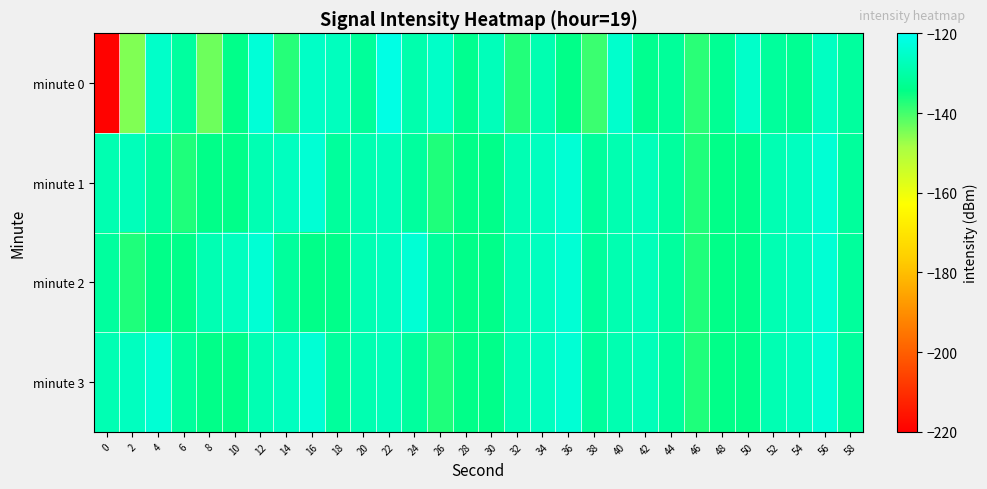

Reading left to right, transcribe all the data shown in this chart.

minute 0: 0=-219.4	2=-145.2	4=-125.1	6=-131.1	8=-143.5	10=-134.0	12=-123.2	14=-137.4	16=-125.5	18=-126.7	20=-131.8	22=-121.5	24=-129.0	26=-125.4	28=-133.3	30=-127.3	32=-137.3	34=-128.5	36=-134.2	38=-139.2	40=-124.9	42=-133.2	44=-131.8	46=-137.9	48=-132.6	50=-125.1	52=-131.4	54=-132.9	56=-126.2	58=-131.2
minute 1: 0=-128.5	2=-127.3	4=-131.3	6=-136.9	8=-134.2	10=-134.0	12=-128.2	14=-126.6	16=-123.5	18=-131.4	20=-128.5	22=-127.3	24=-131.3	26=-136.9	28=-134.2	30=-134.0	32=-128.2	34=-126.6	36=-123.5	38=-131.4	40=-128.5	42=-127.3	44=-131.3	46=-136.9	48=-134.2	50=-134.0	52=-128.2	54=-126.6	56=-123.5	58=-131.4
minute 2: 0=-131.3	2=-136.9	4=-134.2	6=-134.0	8=-128.2	10=-126.6	12=-123.5	14=-131.4	16=-134.2	18=-134.0	20=-128.2	22=-126.6	24=-123.5	26=-131.4	28=-134.2	30=-134.0	32=-128.2	34=-126.6	36=-123.5	38=-131.4	40=-128.5	42=-127.3	44=-131.3	46=-136.9	48=-134.2	50=-134.0	52=-128.2	54=-126.6	56=-123.5	58=-131.4
minute 3: 0=-128.2	2=-126.6	4=-123.5	6=-131.4	8=-134.2	10=-134.0	12=-128.2	14=-126.6	16=-123.5	18=-131.4	20=-128.5	22=-127.3	24=-131.3	26=-136.9	28=-134.2	30=-134.0	32=-128.2	34=-126.6	36=-123.5	38=-131.4	40=-128.5	42=-127.3	44=-131.3	46=-136.9	48=-134.2	50=-134.0	52=-128.2	54=-126.6	56=-123.5	58=-131.4